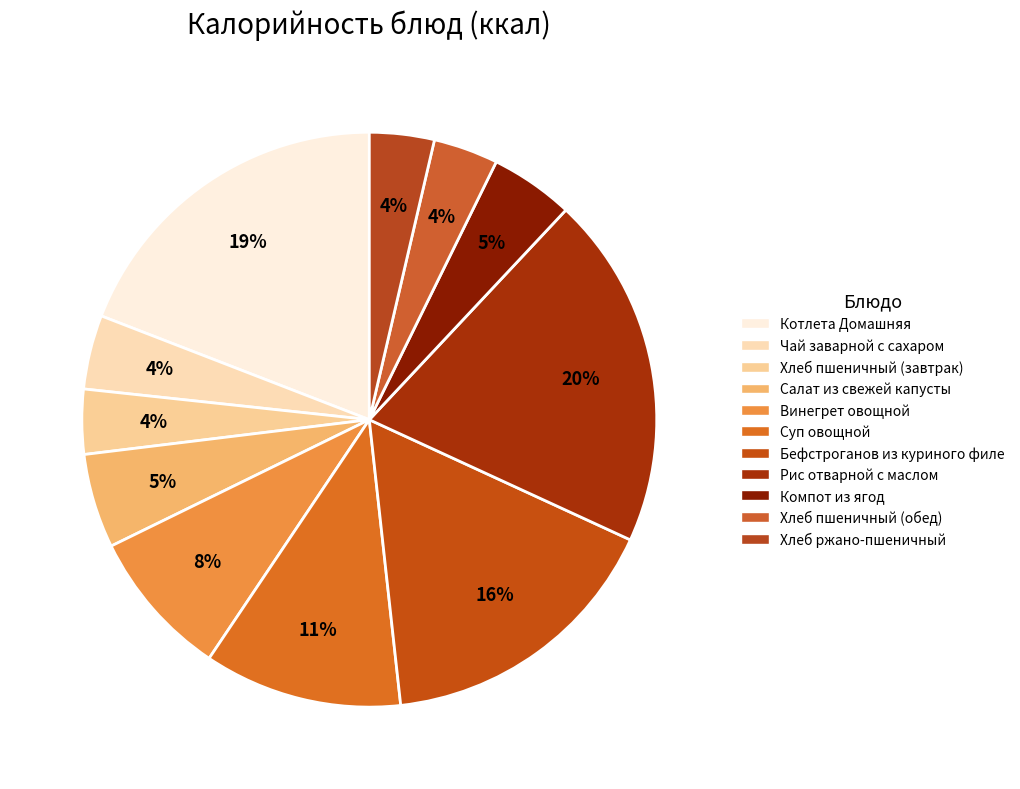

Count the number of slices in the pie.

11